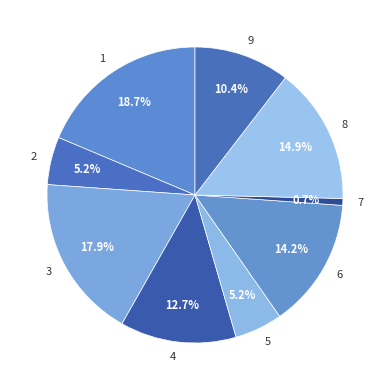

What is the ratio of the value at 5 to the value at 7?

7.0